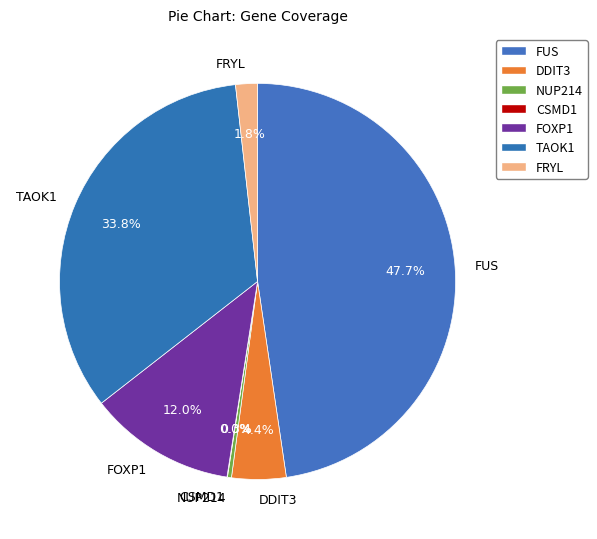

What is the largest slice in the pie chart?

FUS